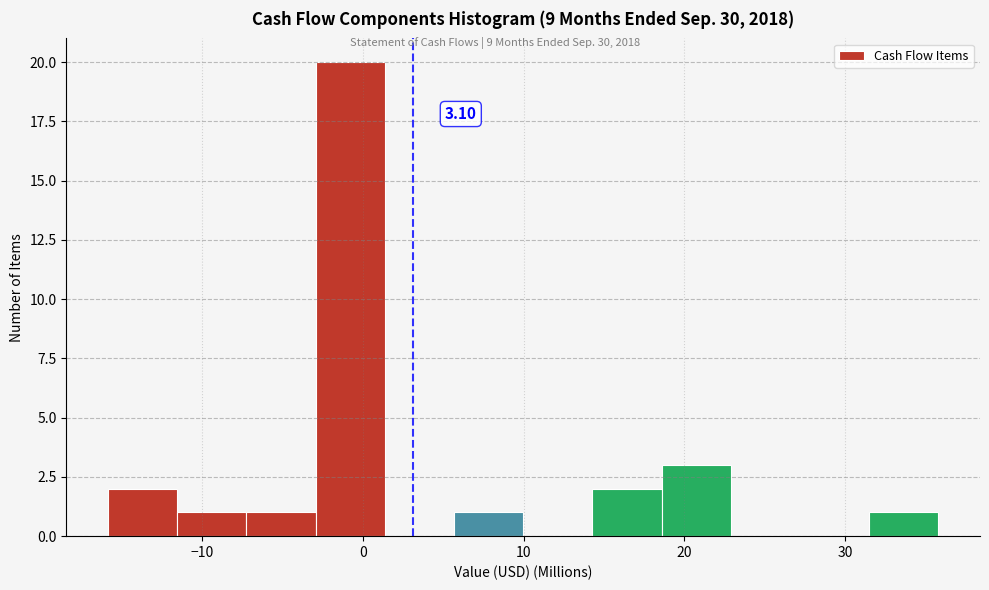

Which range on the x-axis has the tallest bar?

-3 to 1